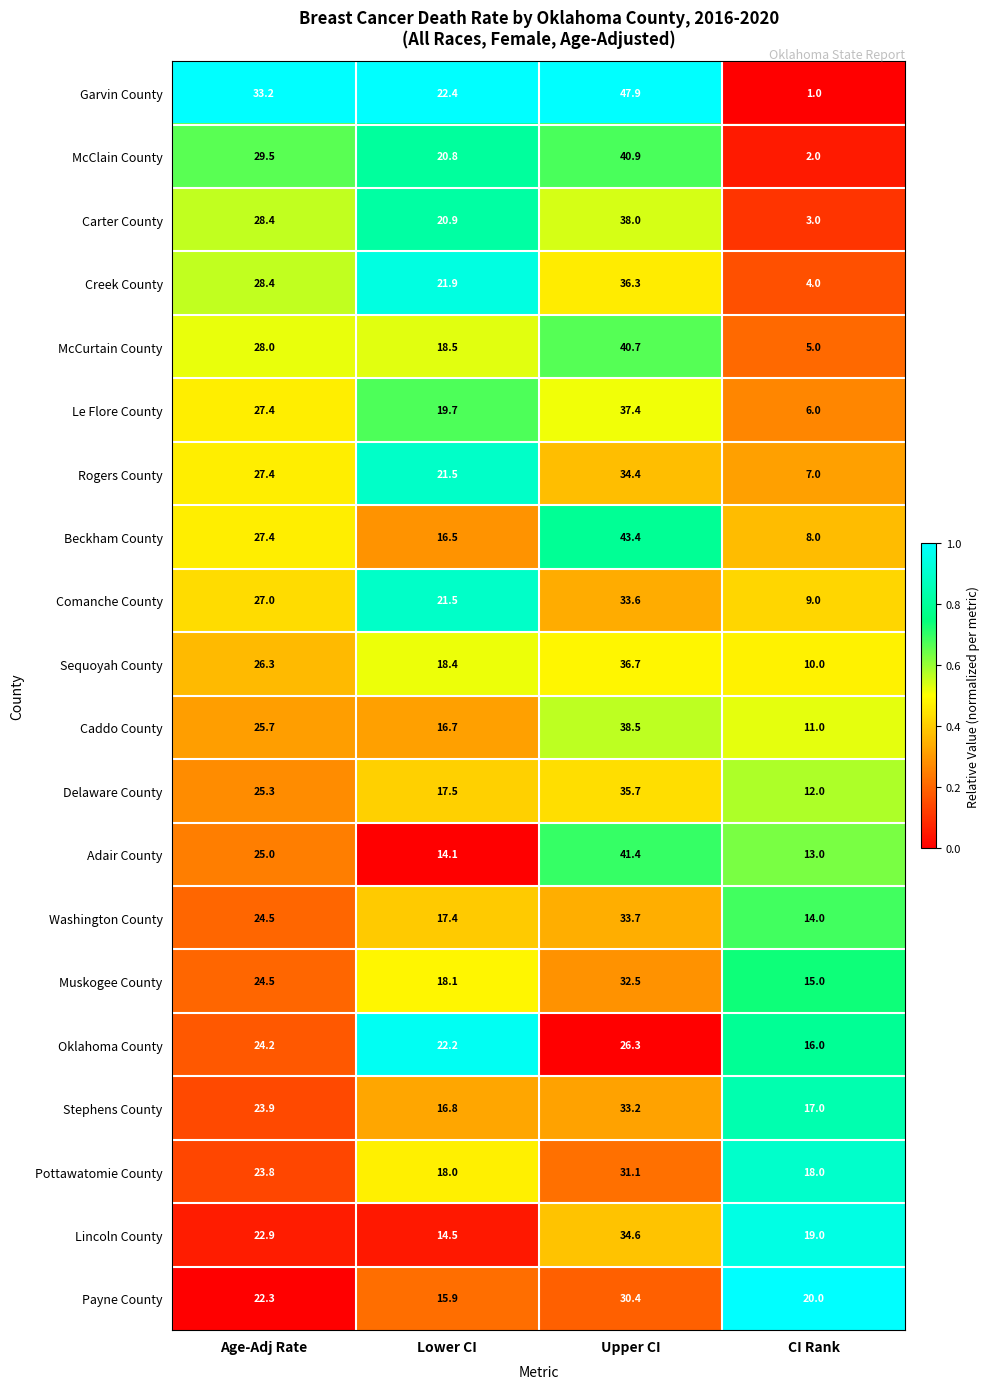

What is the total value across all series at CI Rank?

210.0